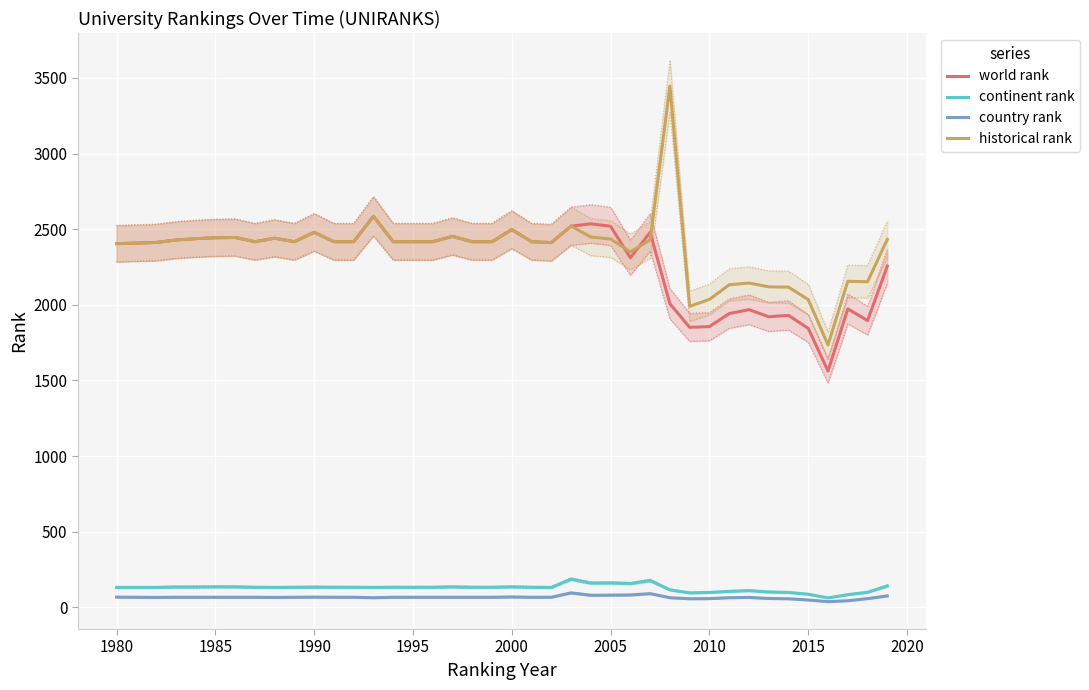

What are all the series names shown in the legend?

world rank, continent rank, country rank, historical rank